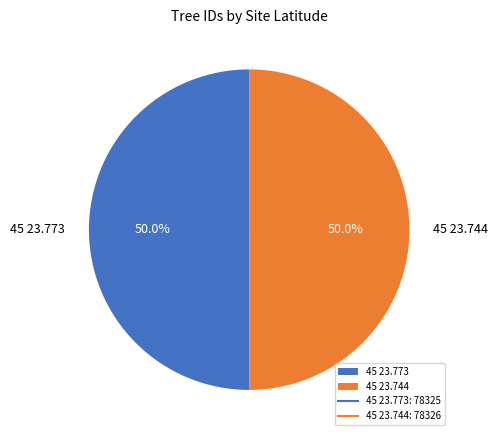

Approximately how many times larger is the value at 45 23.773 compared to 45 23.744?

1.0